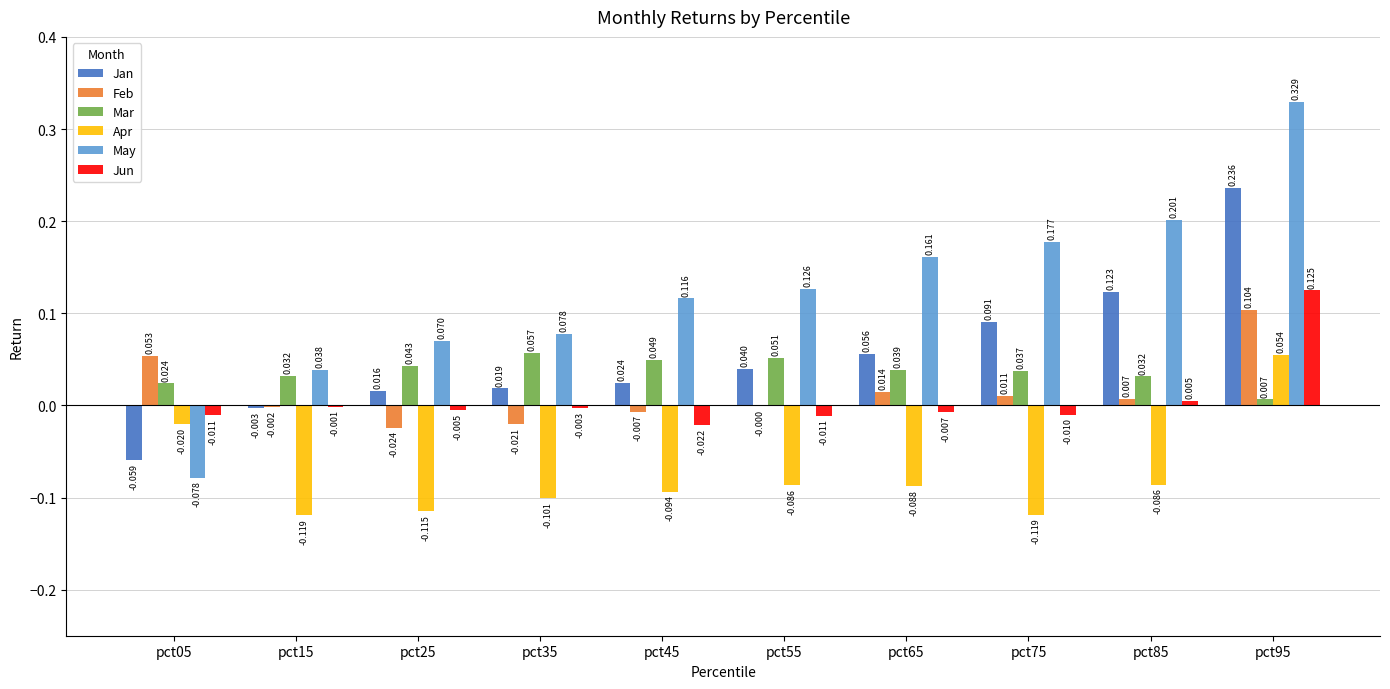

Is the value of Feb at pct65 greater than the value of Apr at pct15?

Yes